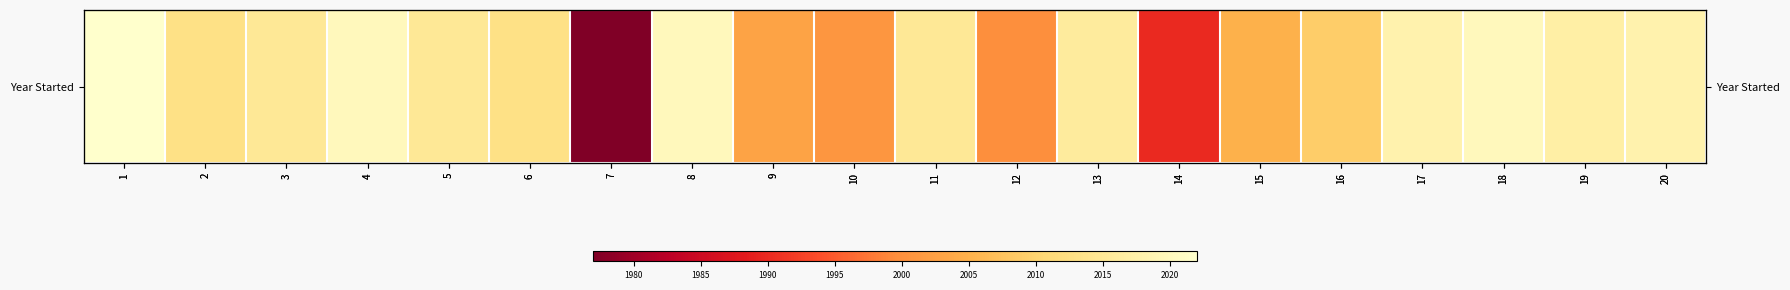

What is the change in value from 1 to 20?

-4